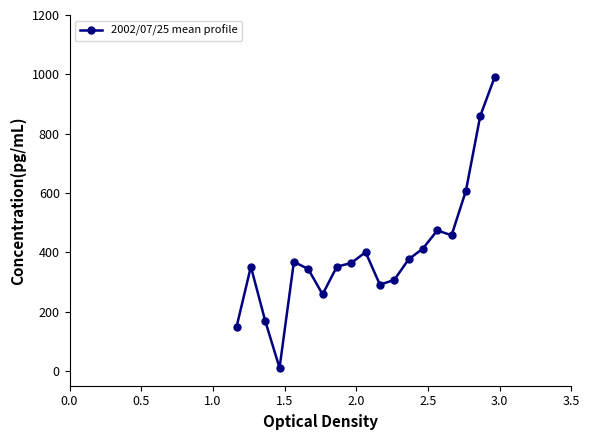

What is the value of the 2nd point from the left?

351.6